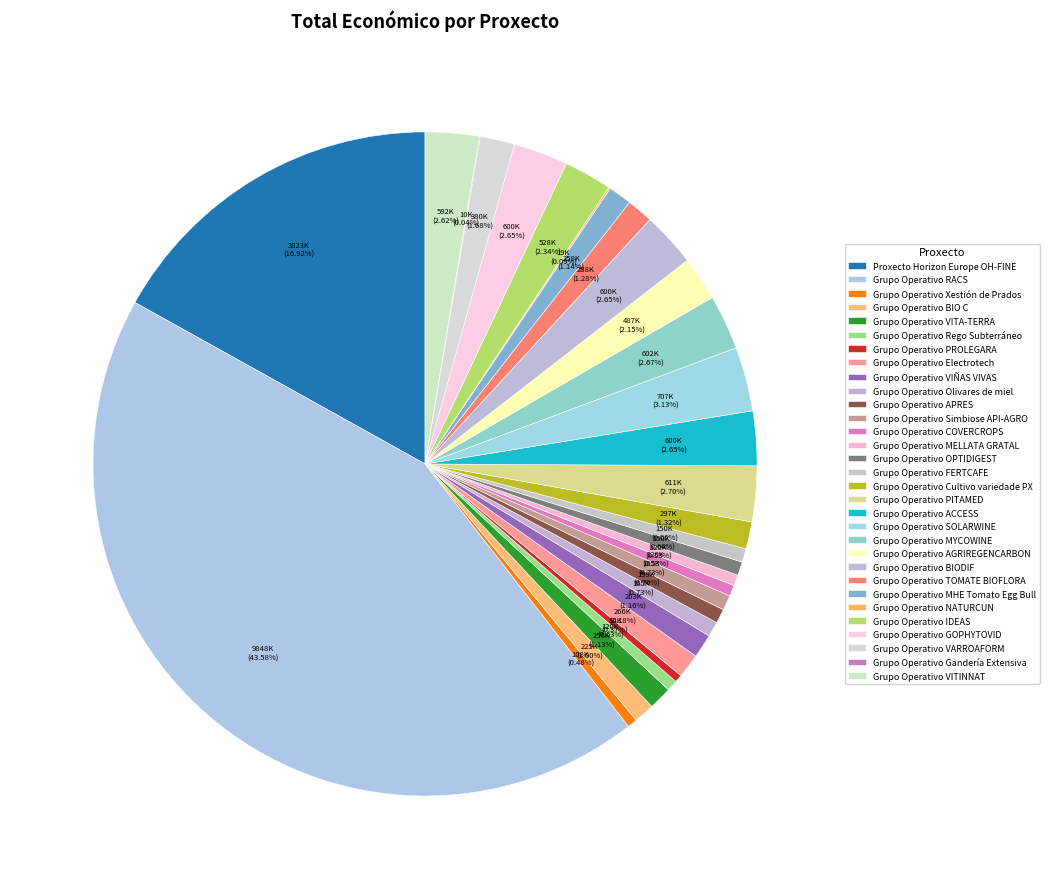

What portion of the pie excludes Grupo Operativo IDEAS?

97.7%